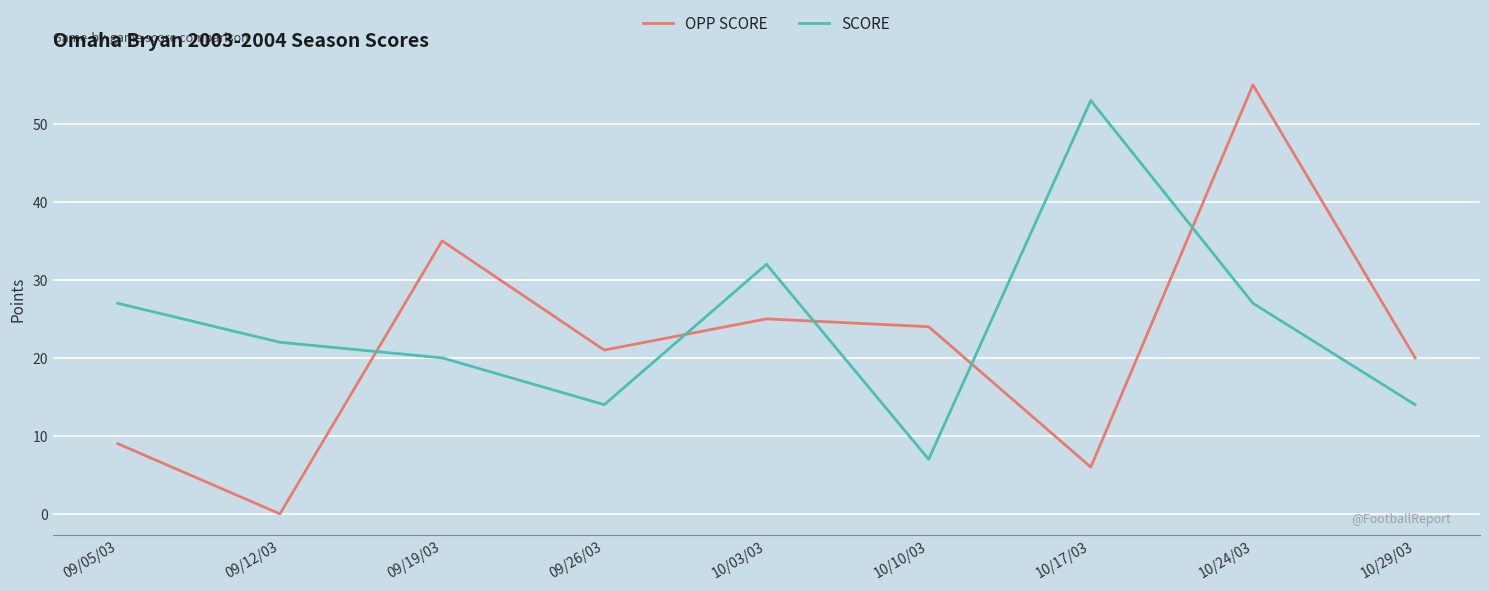

True or false: SCORE has a value of 14 at 10/29/03.

True